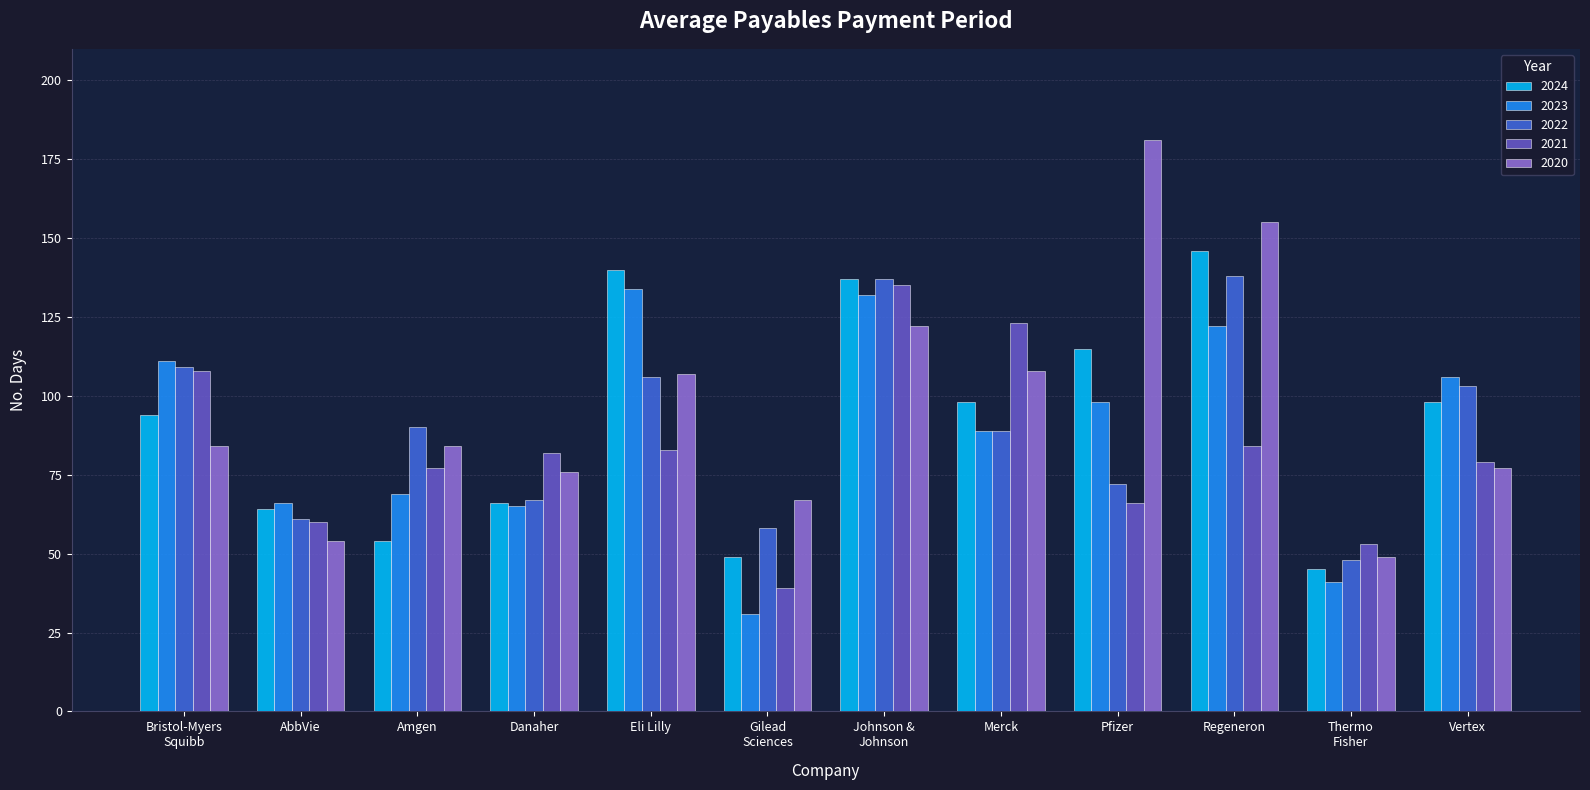

What is the value of the 2022 bar at the 7th from the left?

137